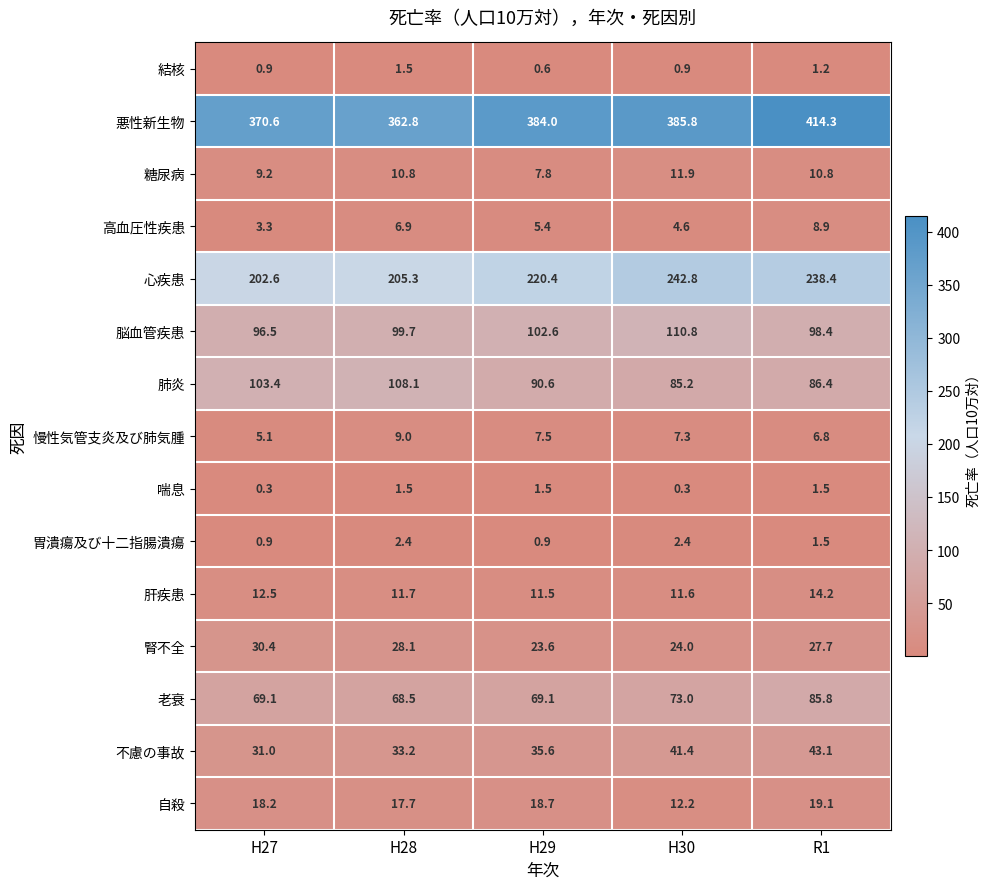

What is the difference between the second highest and second lowest values in the 老衰 series?

3.9